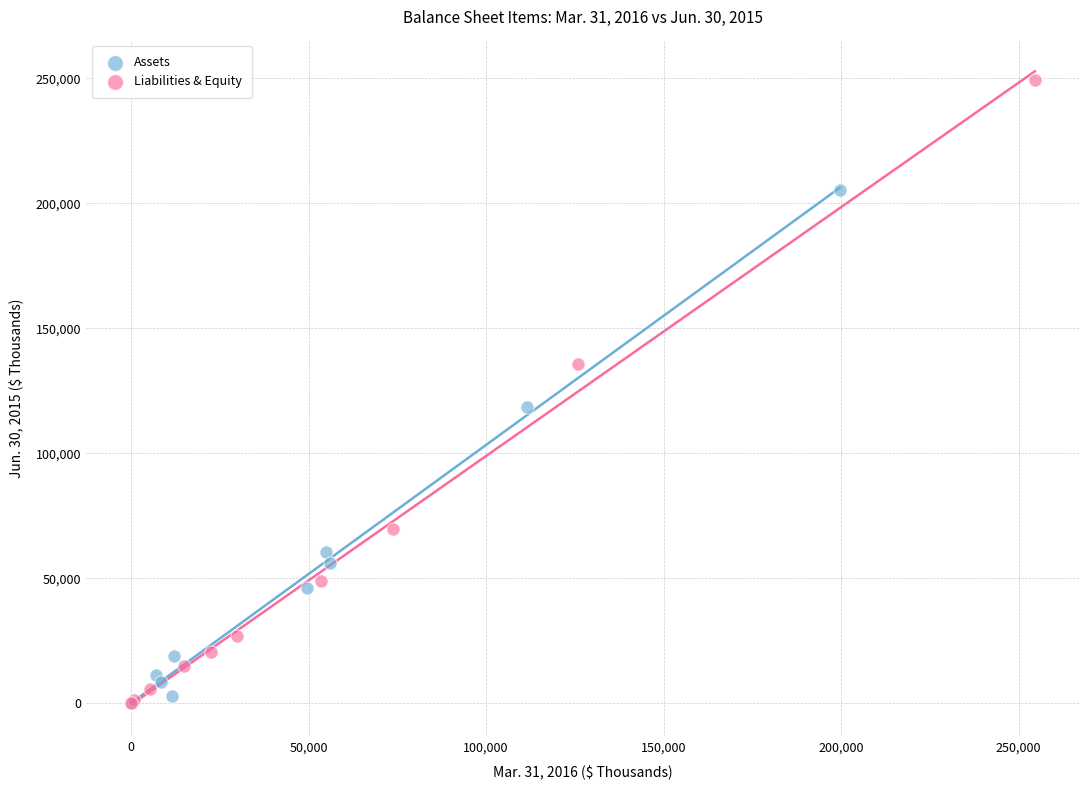

What are all the series names shown in the legend?

Assets, Liabilities & Equity